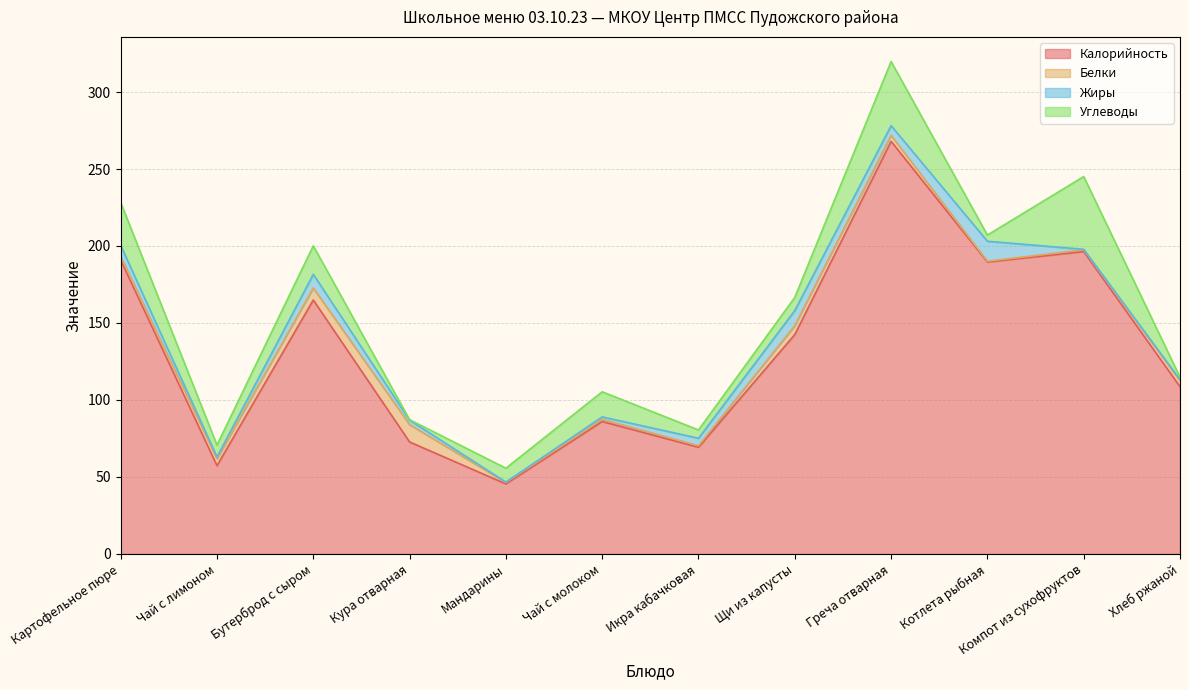

How many data points does each series have?

12